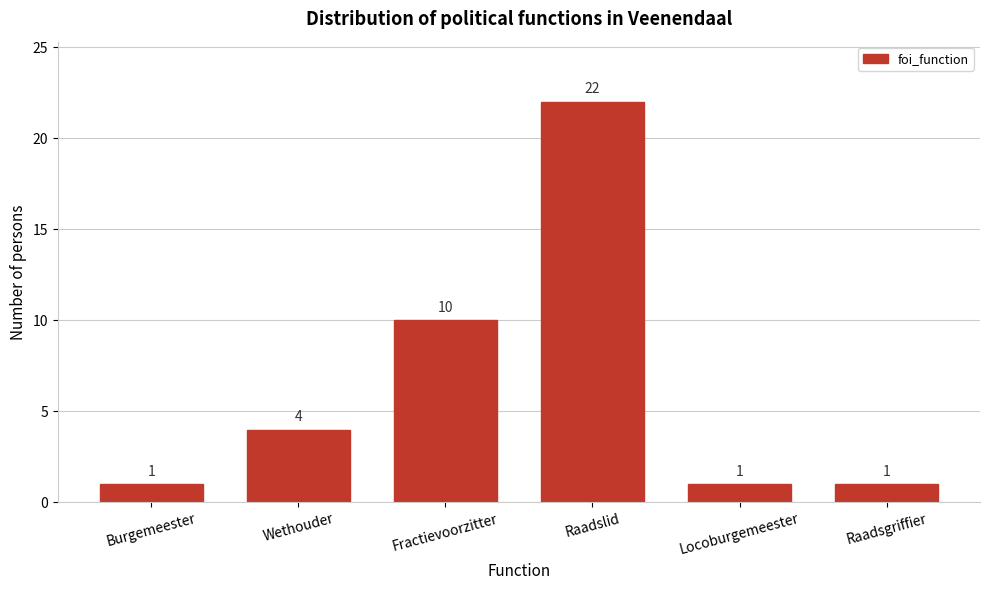

Reading right to left, extract all data points from this chart.

Raadsgriffier=1	Locoburgemeester=1	Raadslid=22	Fractievoorzitter=10	Wethouder=4	Burgemeester=1